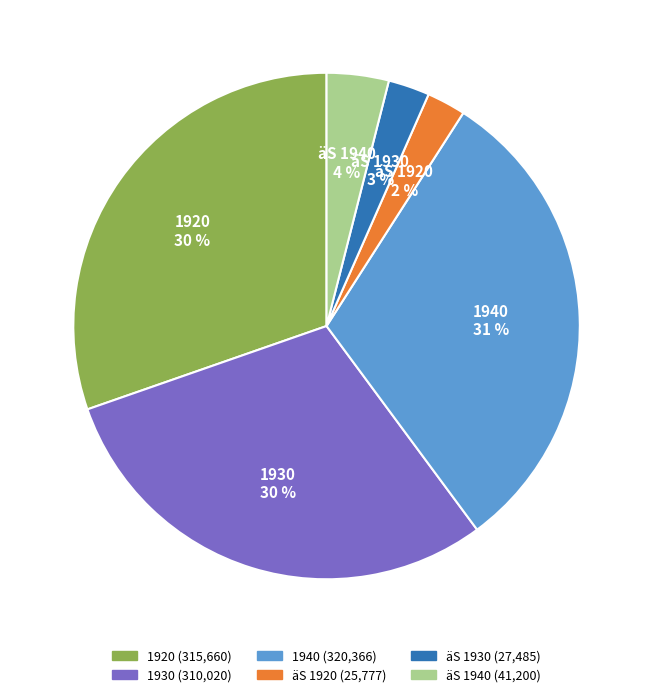

Is there any slice that represents more than half of the pie?

No